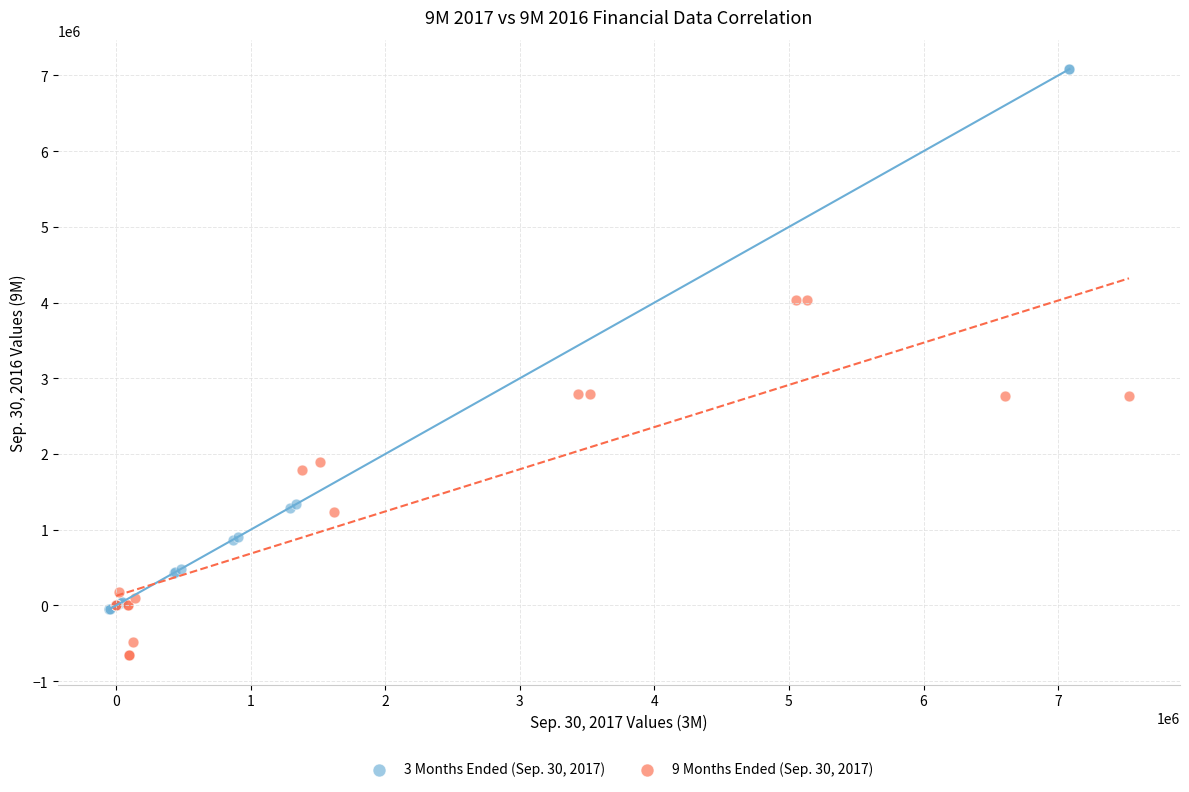

What are all the series names shown in the legend?

3 Months Ended (Sep. 30, 2017), 9 Months Ended (Sep. 30, 2017)